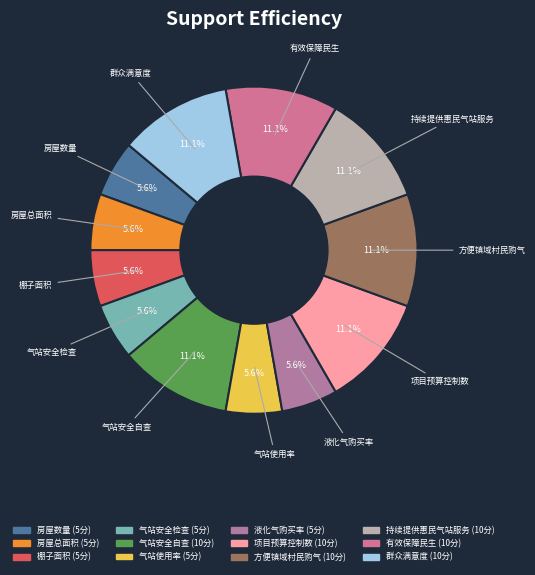

To the nearest percent, what is the combined percentage of 项目预算控制数 and 棚子面积?

17%